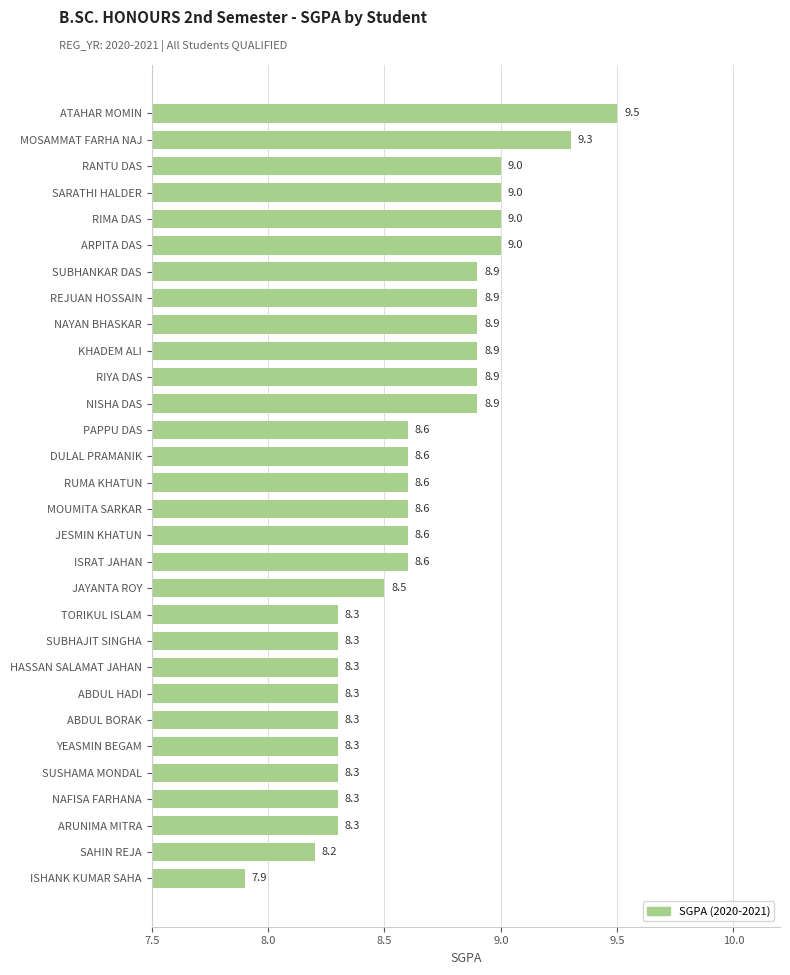

How many data points does each series have?

30